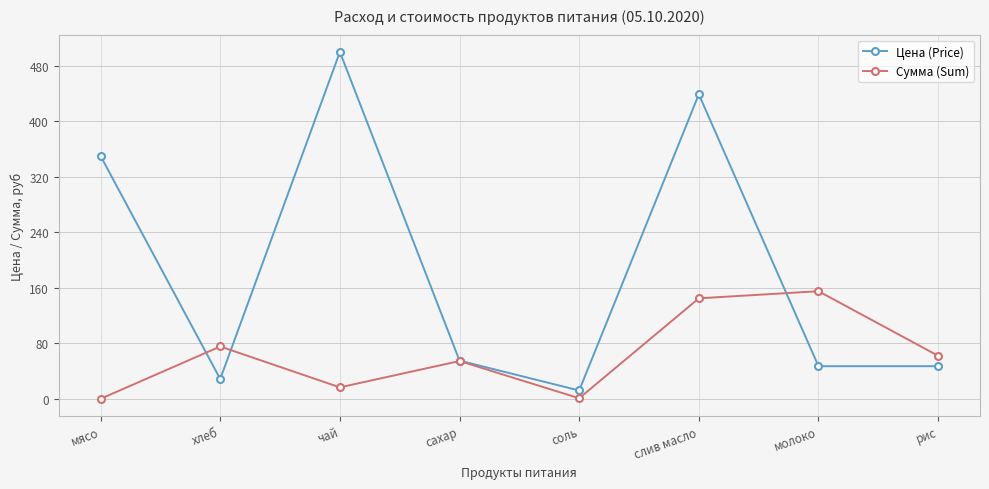

At which category does Цена (Price) reach its first local peak?

чай